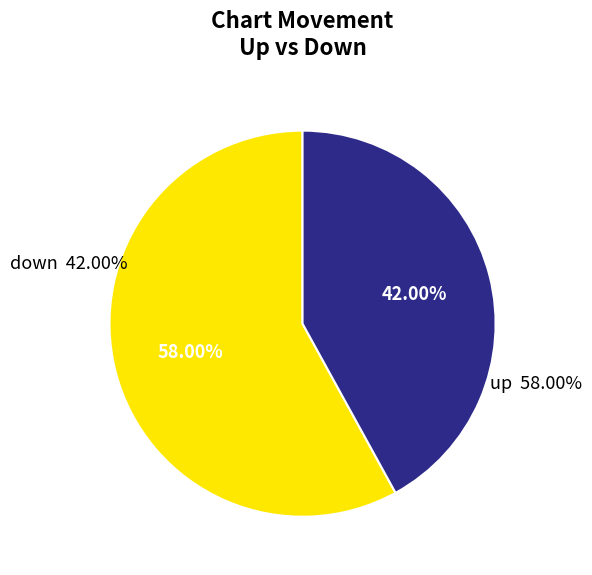

Is it true that down is 35% of the pie?

False